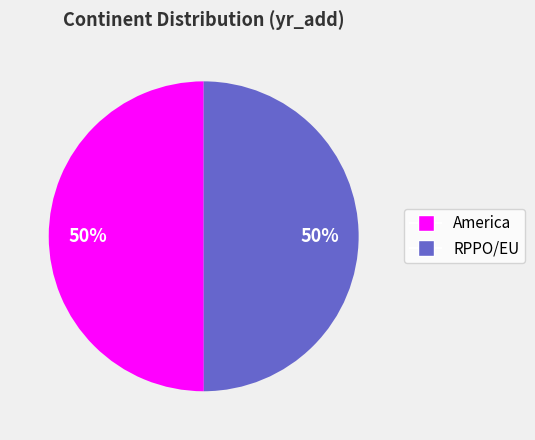

To the nearest percent, what portion does America represent?

50%